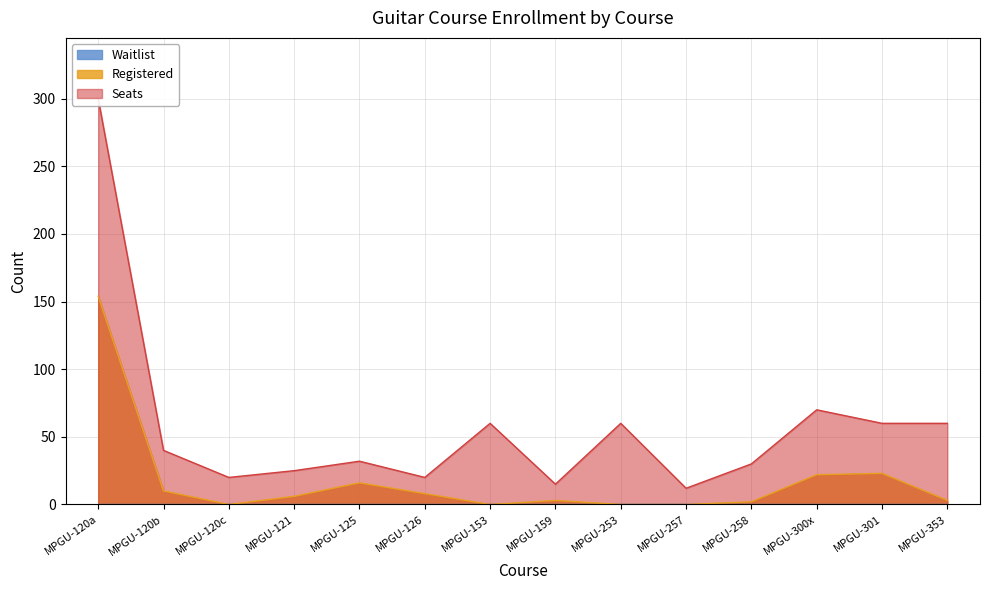

How many categories are shown in the chart?

14